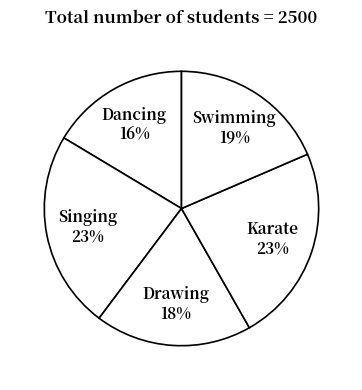

To the nearest percent, what is the average slice percentage?

20%